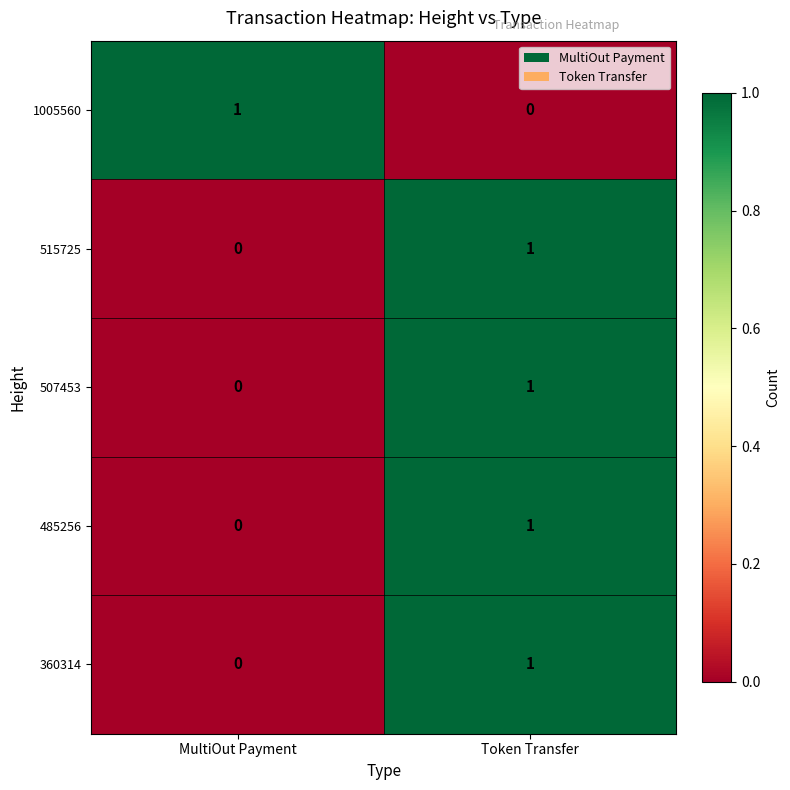

The value of 360314 at Token Transfer is 2. True or false?

False